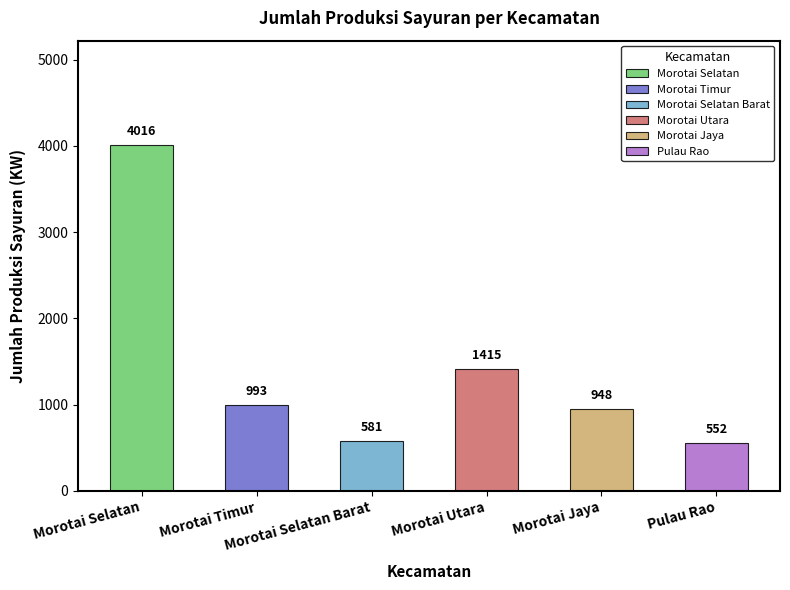

What is the change in value from Morotai Jaya to Pulau Rao?

-396